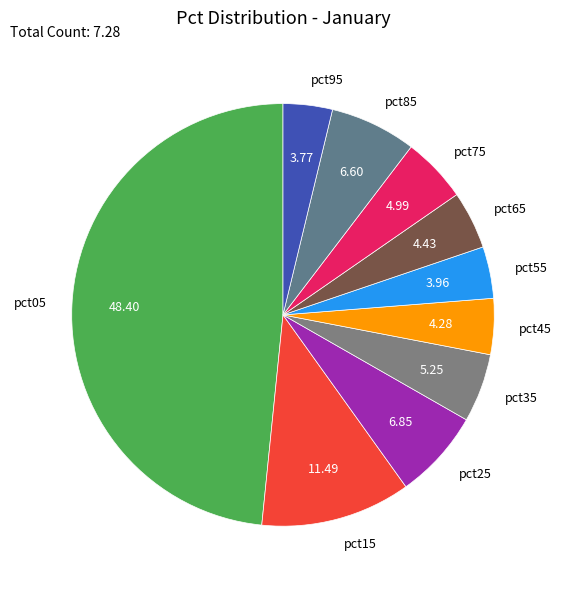

Does any single category account for the majority?

No